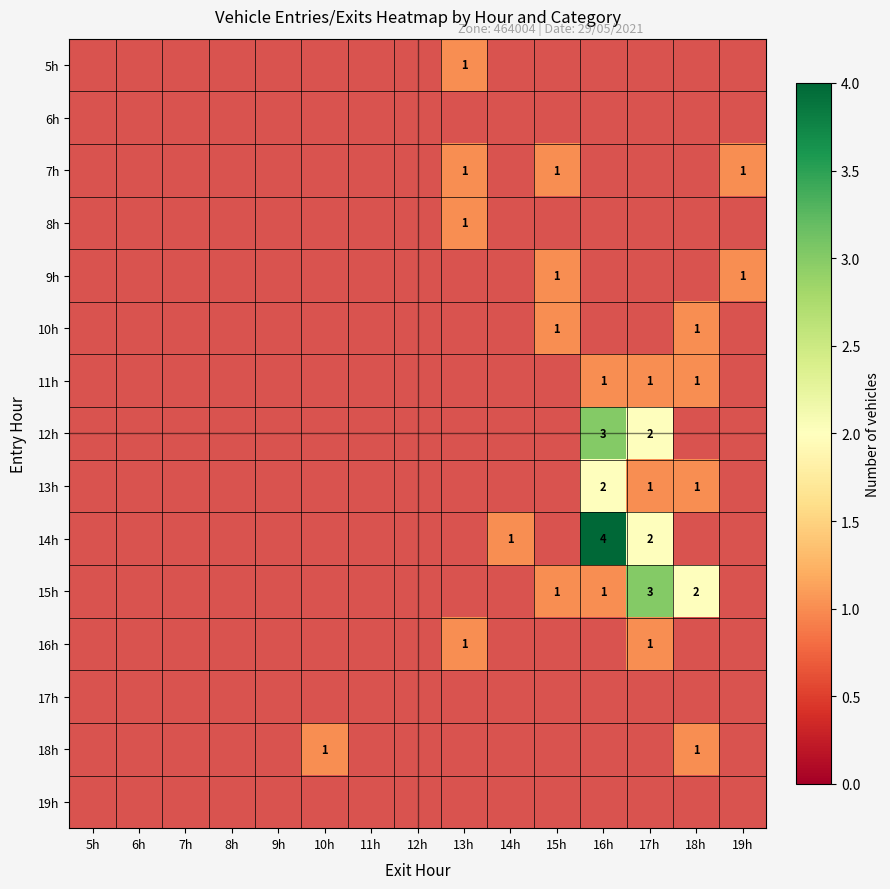

The value of 11h at 18h is 1. True or false?

True